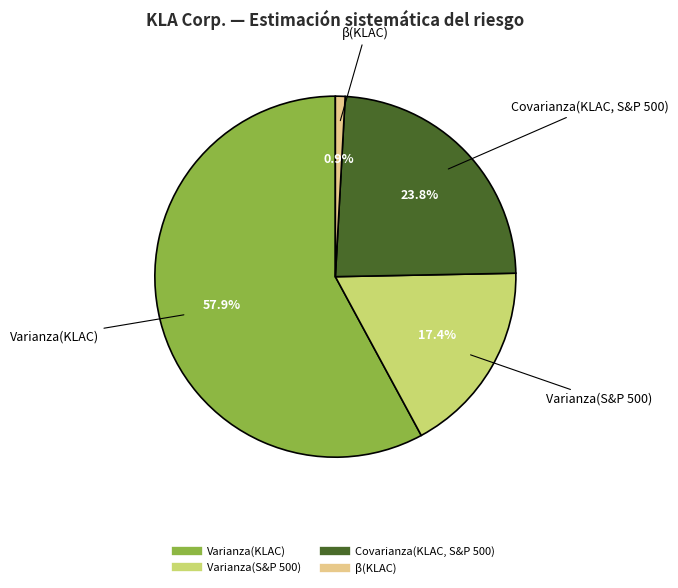

To the nearest percent, what percentage of the pie is Covarianza(KLAC, S&P 500)?

24%